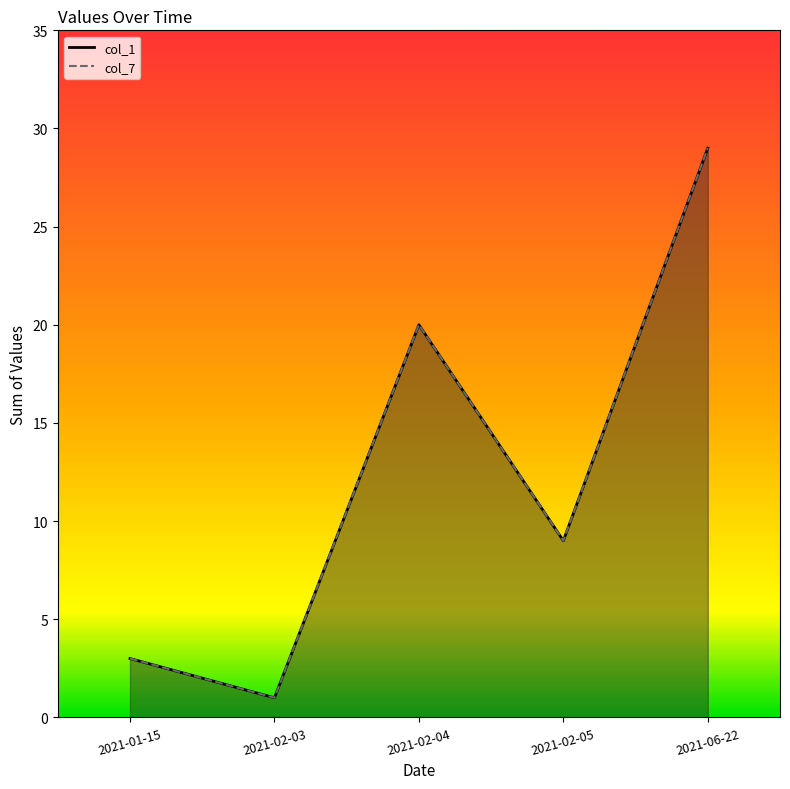

At which label is col_7 closest to 15?

2021-02-04